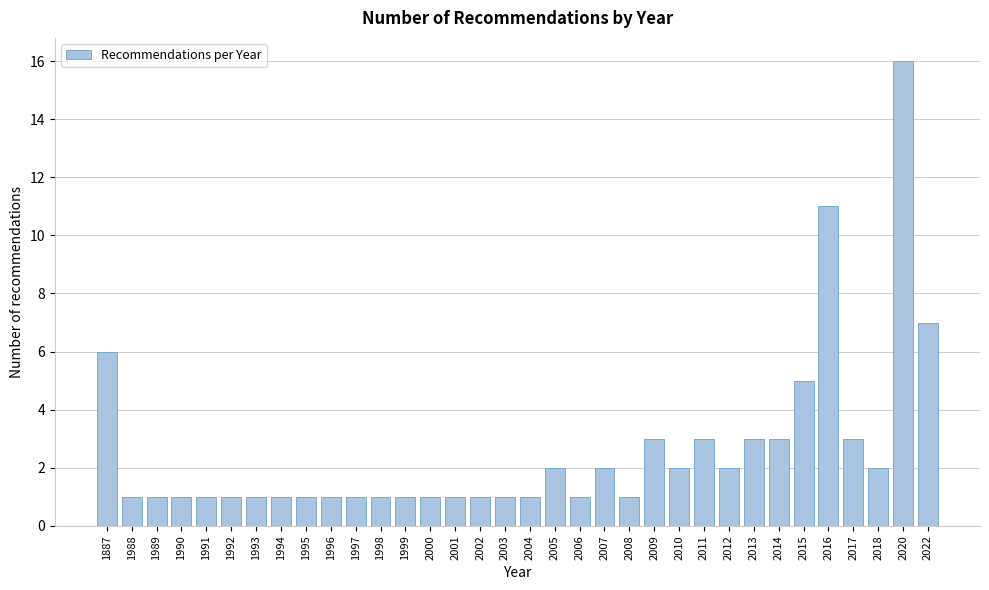

The value at 2008 is 1. True or false?

True